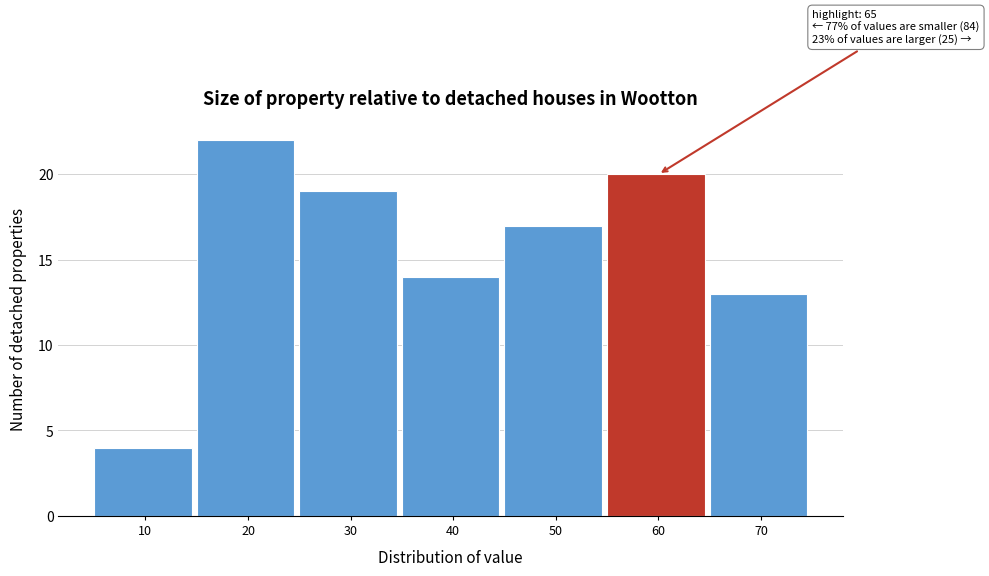

Reading left to right, extract all data points from this chart.

10=4	20=22	30=19	40=14	50=17	60=20	70=13